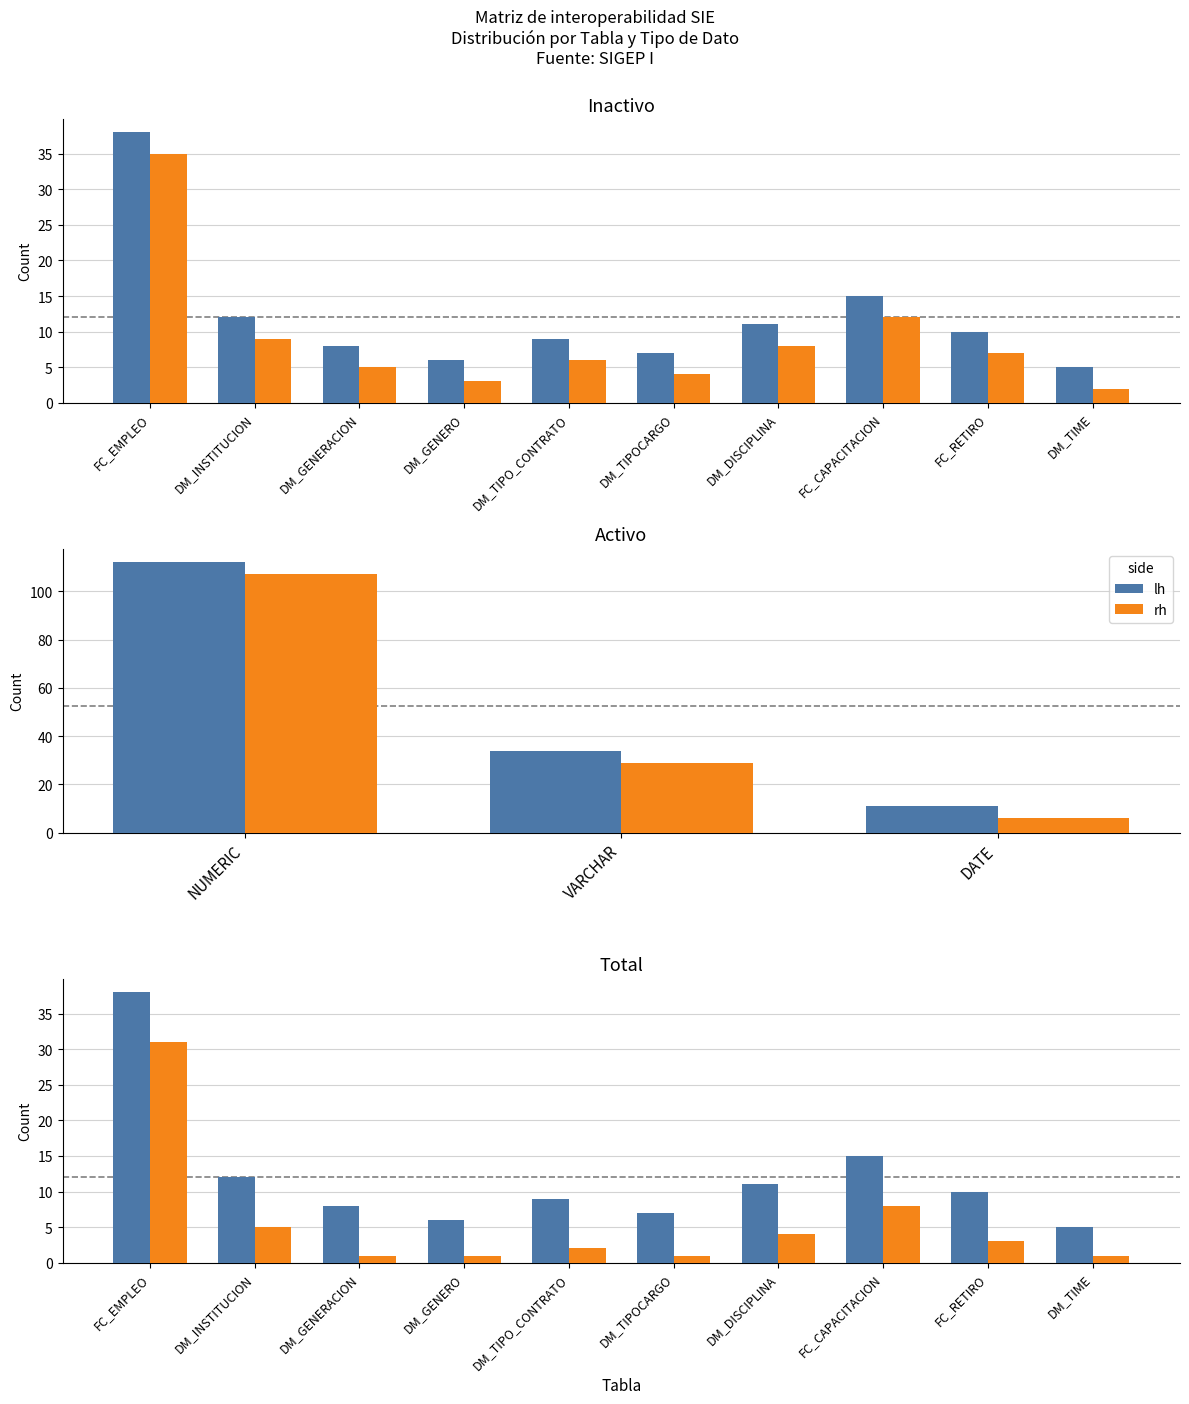

How many distinct data groups are displayed?

2